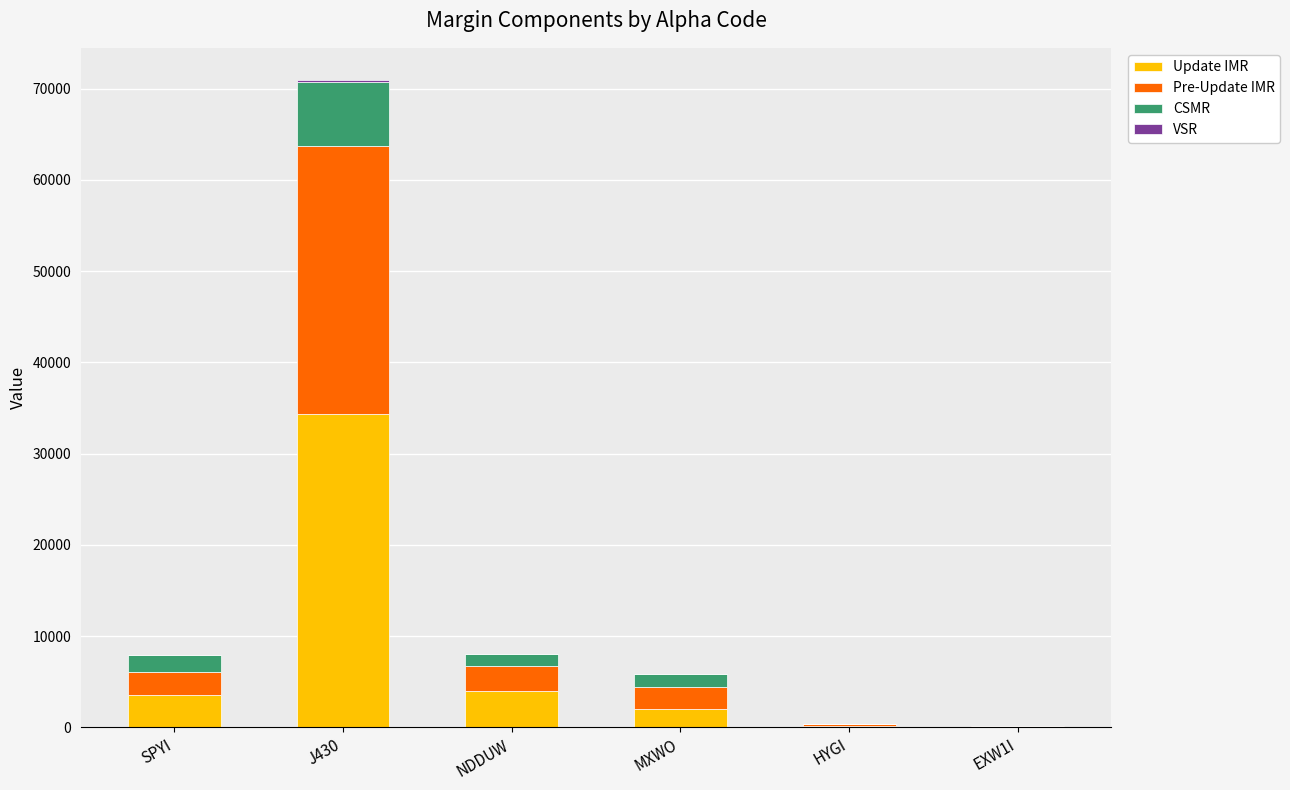

At which category is the sum across all series the highest?

J430